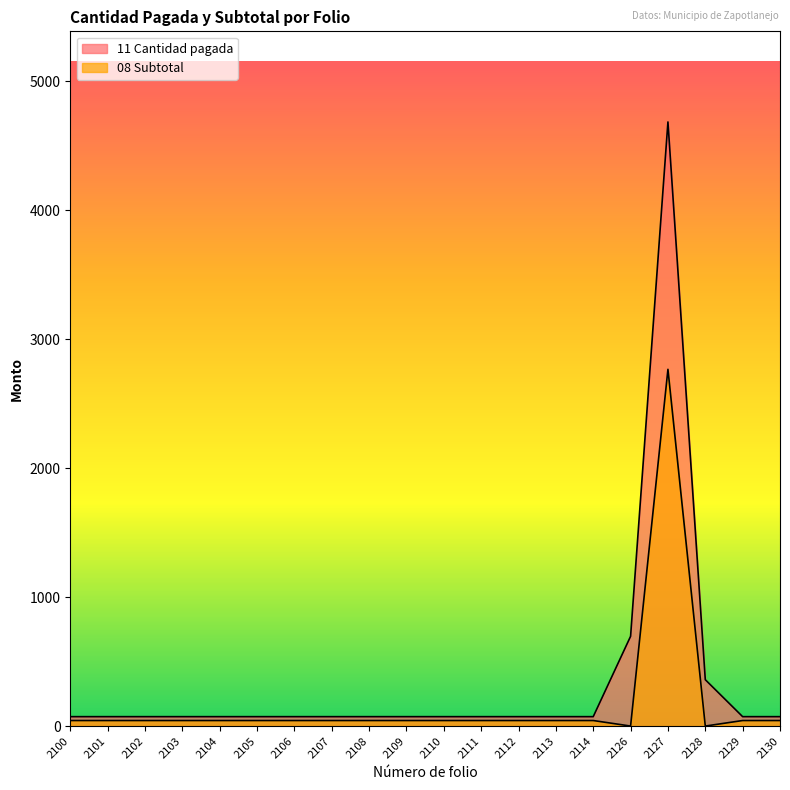

Rank the series by their average value, from highest to lowest.

11 Cantidad pagada, 08 Subtotal